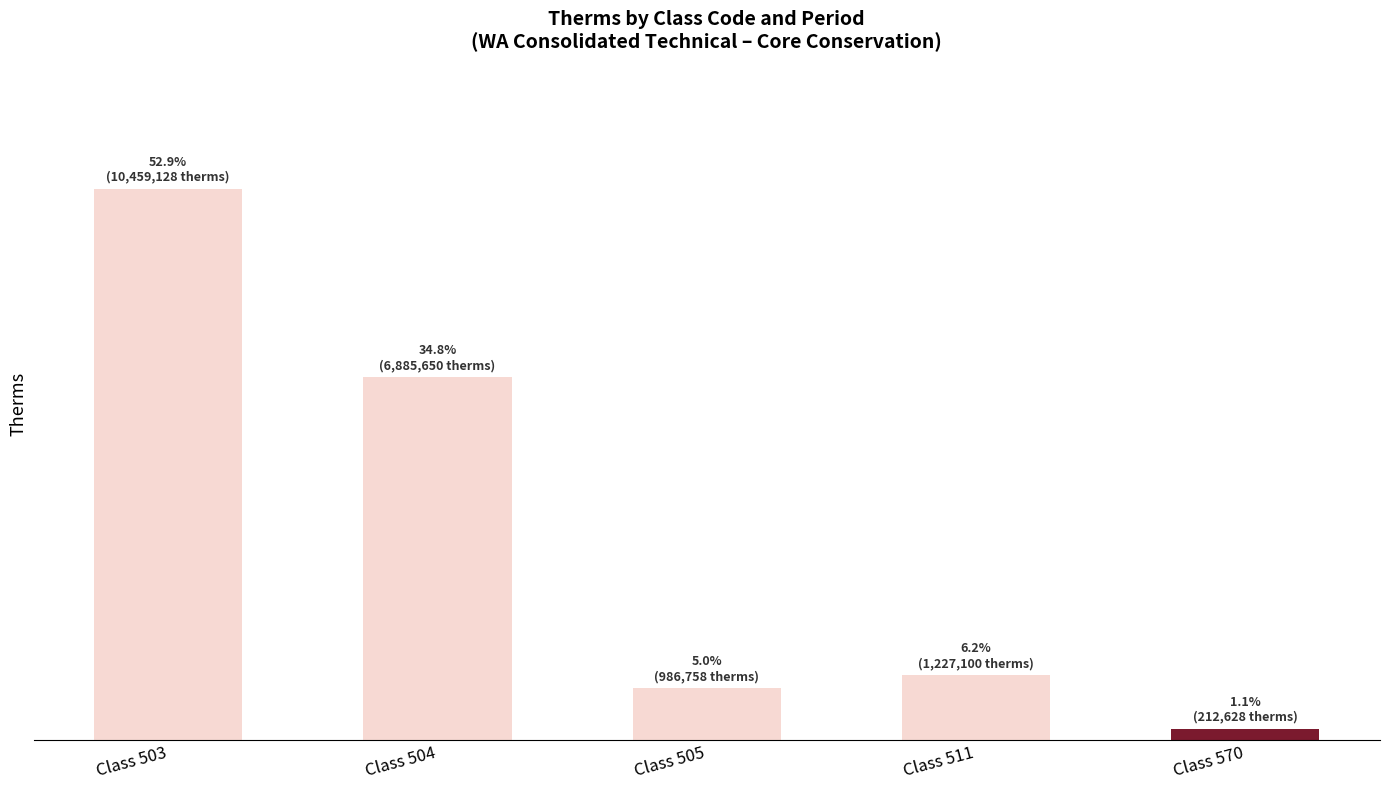

How many data points does each series have?

5